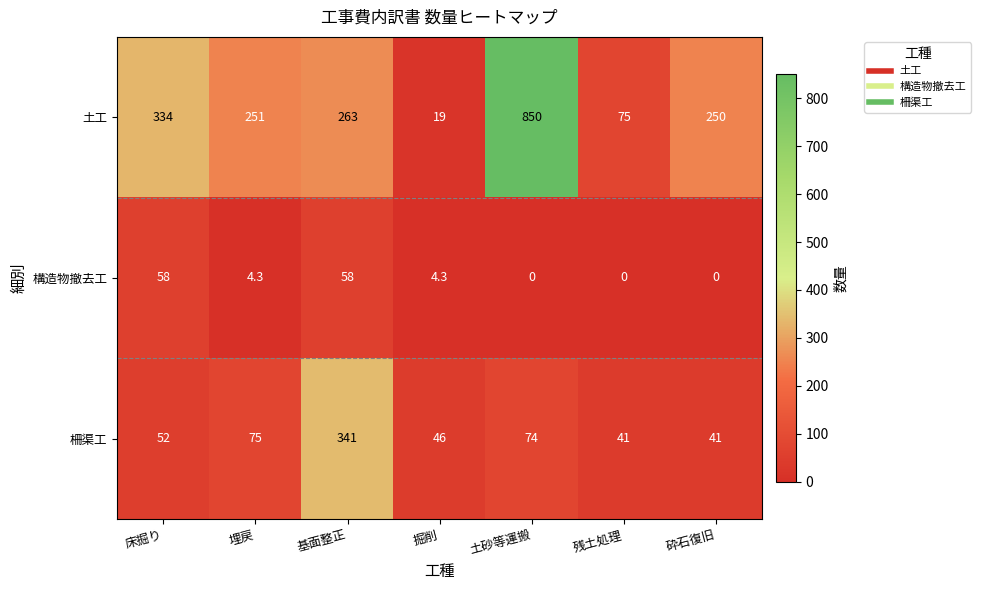

What is the average value of the 柵渠工 series?

95.7